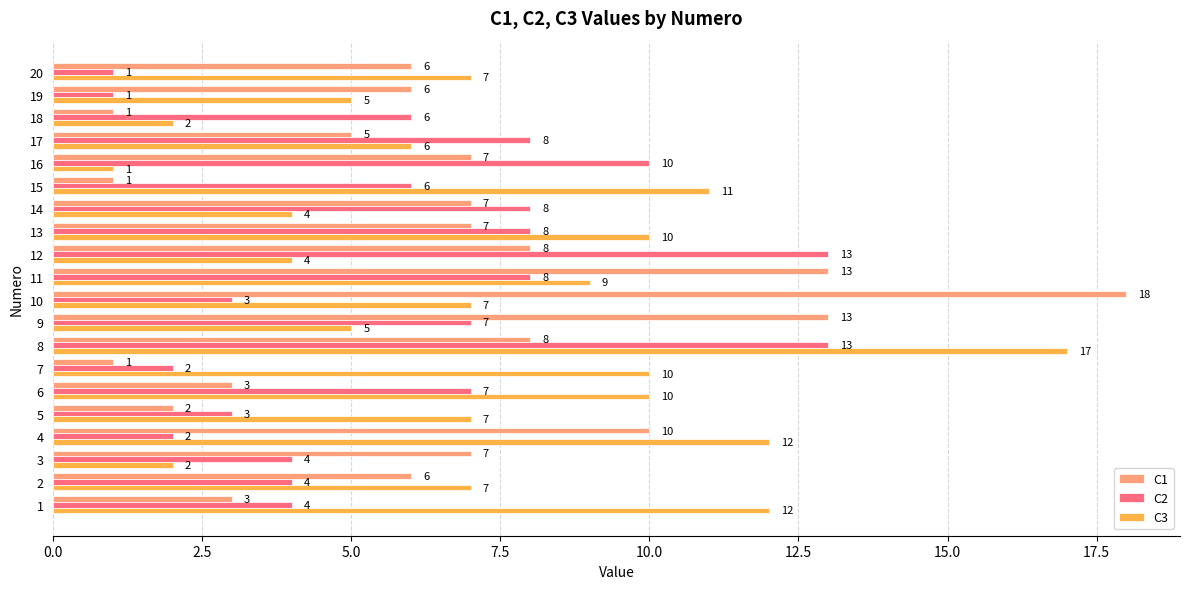

At how many categories does at least one series exceed 1?

20